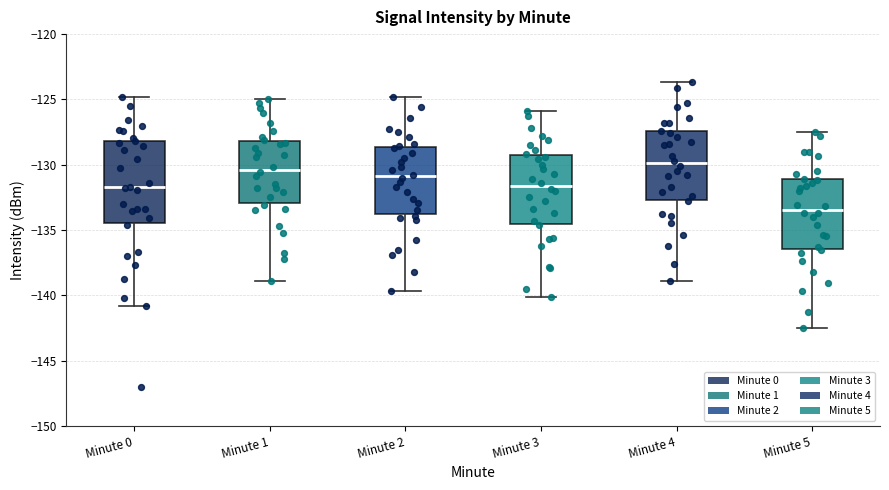

Comparing the boxes themselves (not the whiskers), which one is the tallest?

Minute 0